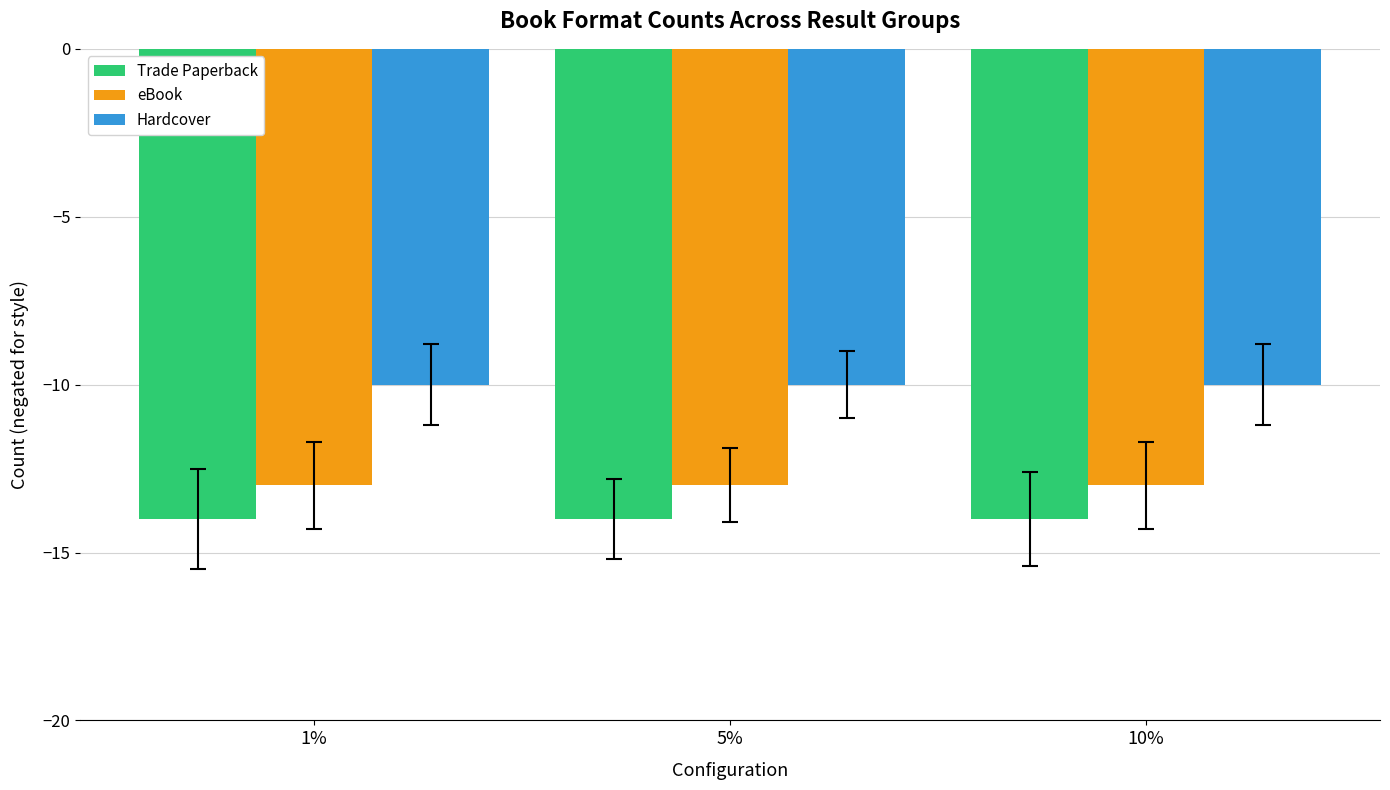

What are all the series names shown in the legend?

Trade Paperback, eBook, Hardcover